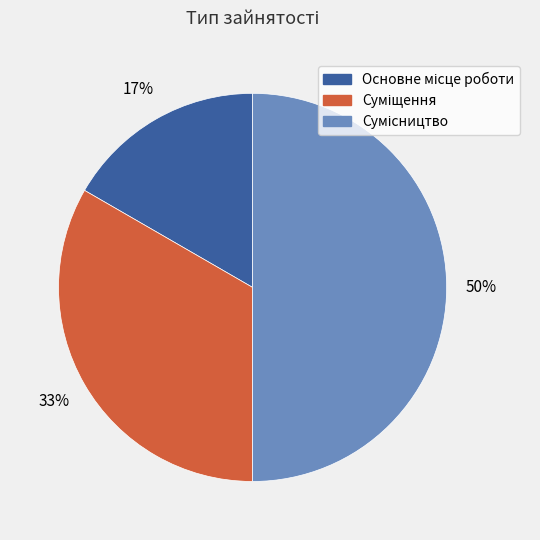

To the nearest percent, what is the average slice percentage?

33%